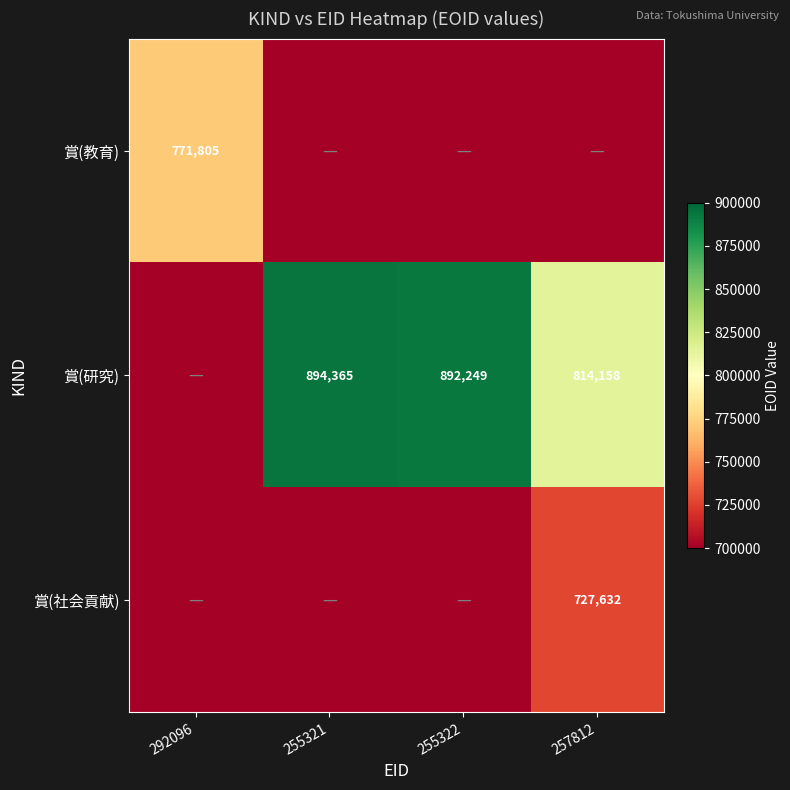

The 賞(研究) series shows 1203982 at 257812. True or false?

False